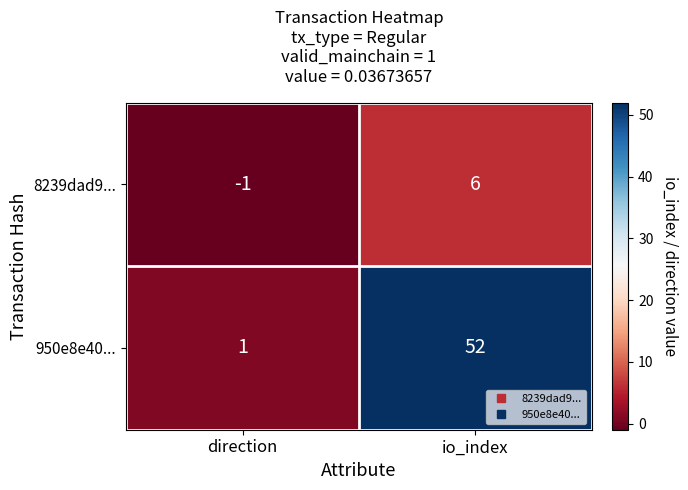

What is the maximum value shown in the chart?

52